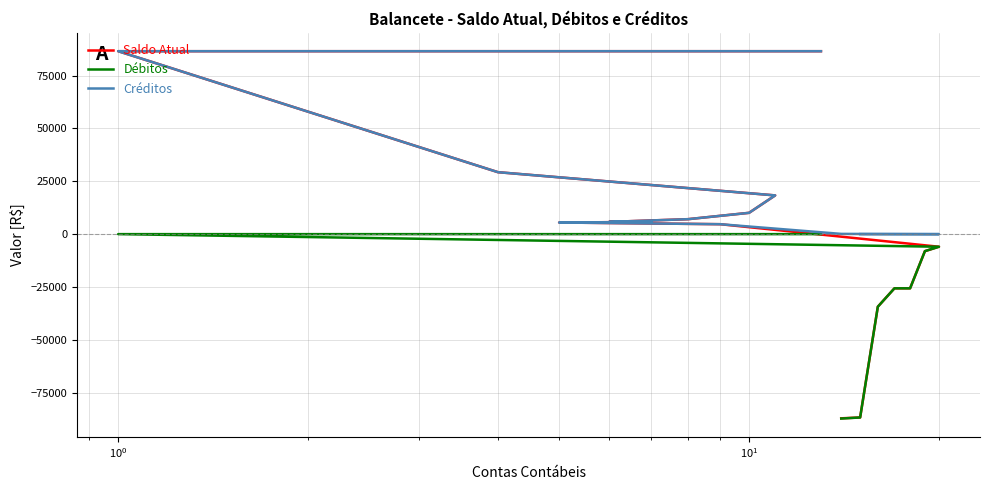

How many lines are shown in the chart?

3